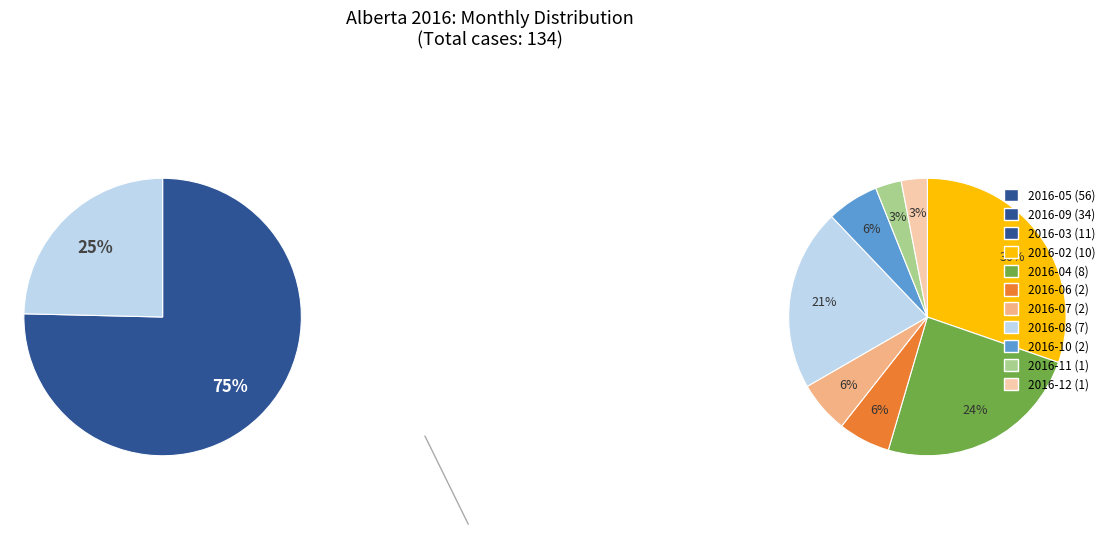

True or false: 2016-09 accounts for 25% of the total.

True